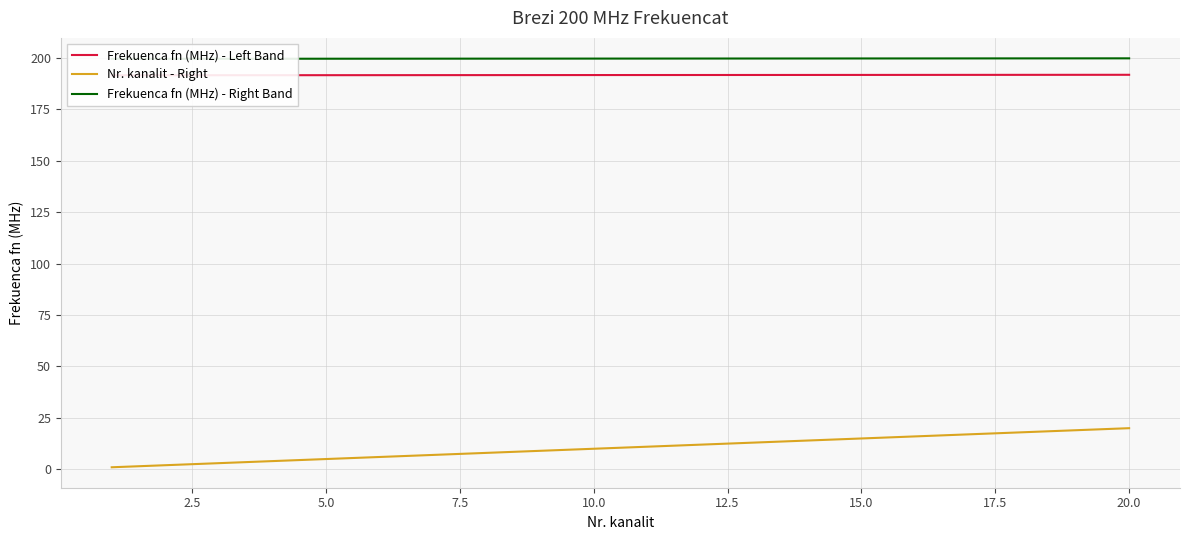

What are all the series names shown in the legend?

Frekuenca fn (MHz) - Left Band, Nr. kanalit - Right, Frekuenca fn (MHz) - Right Band